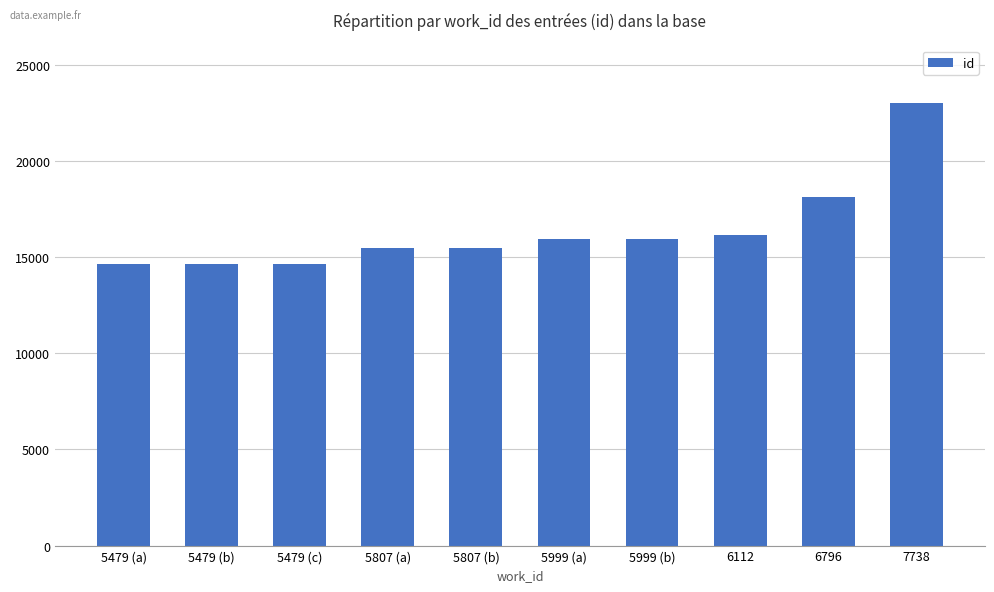

True or false: the data shows 18137 at 6796.

True